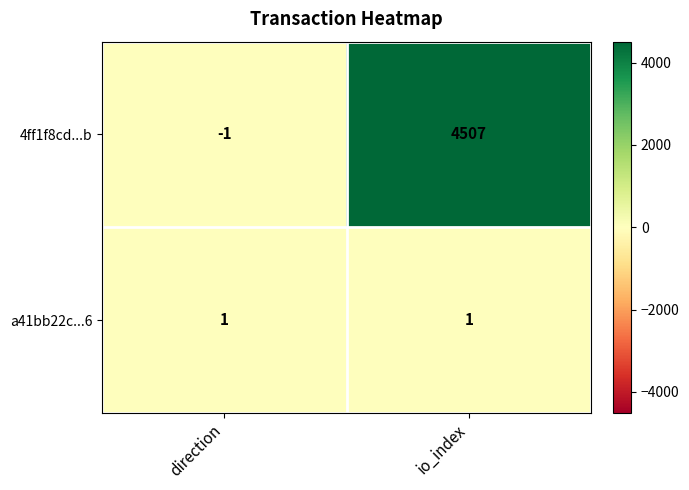

True or false: 4ff1f8cd...b has a value of -1 at direction.

True